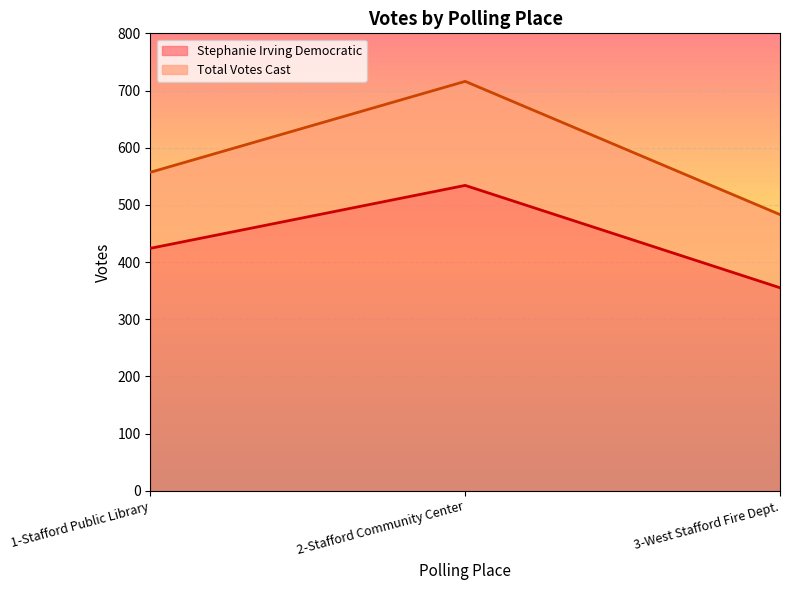

What are all the series names shown in the legend?

Stephanie Irving Democratic, Total Votes Cast